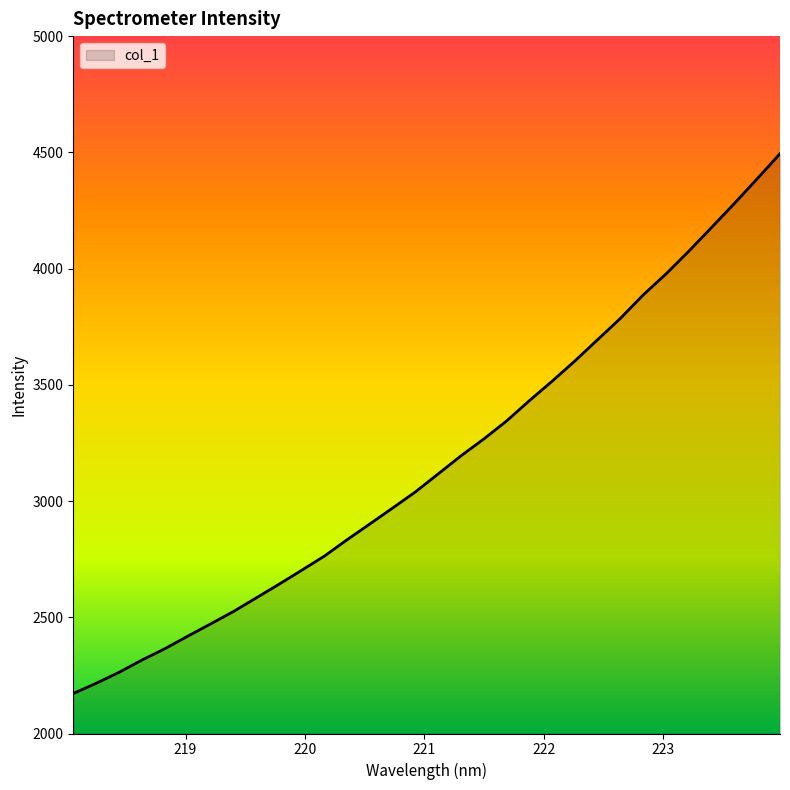

What is the average value?

3169.0